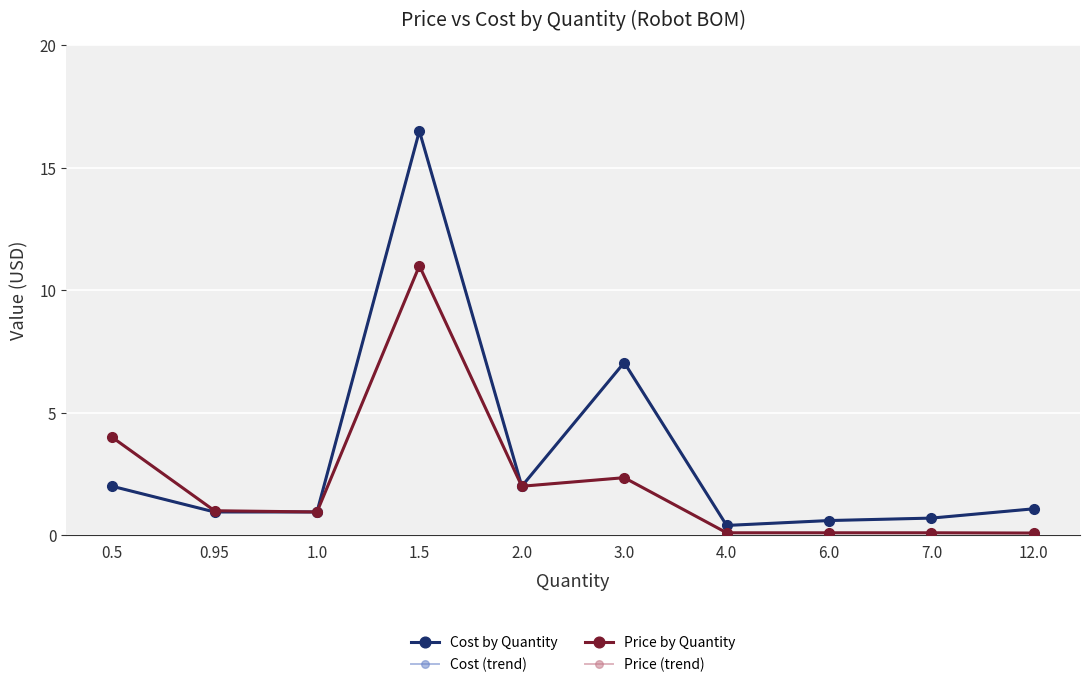

How many interior local valleys does the Cost (trend) series have?

2